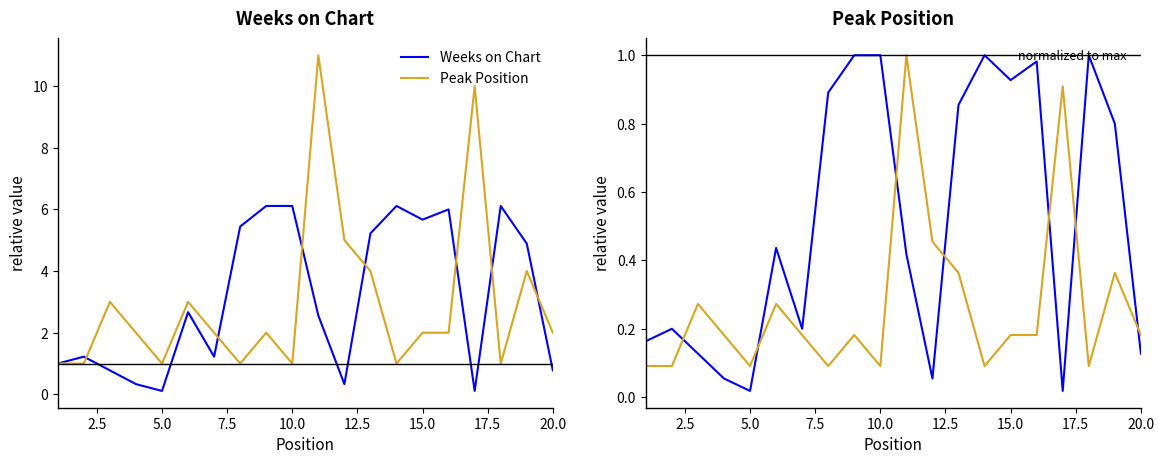

The Peak Position series shows 0.2 at 11. True or false?

False